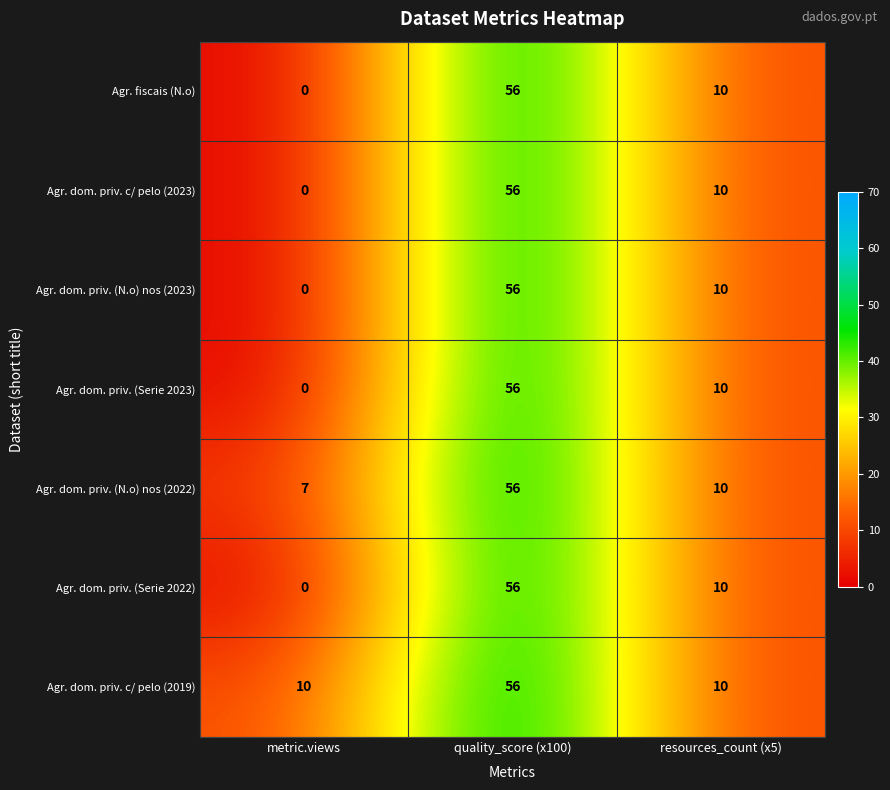

Rank the categories by Agr. dom. priv. c/ pelo (2023) value from highest to lowest.

quality_score (x100), resources_count (x5), metric.views